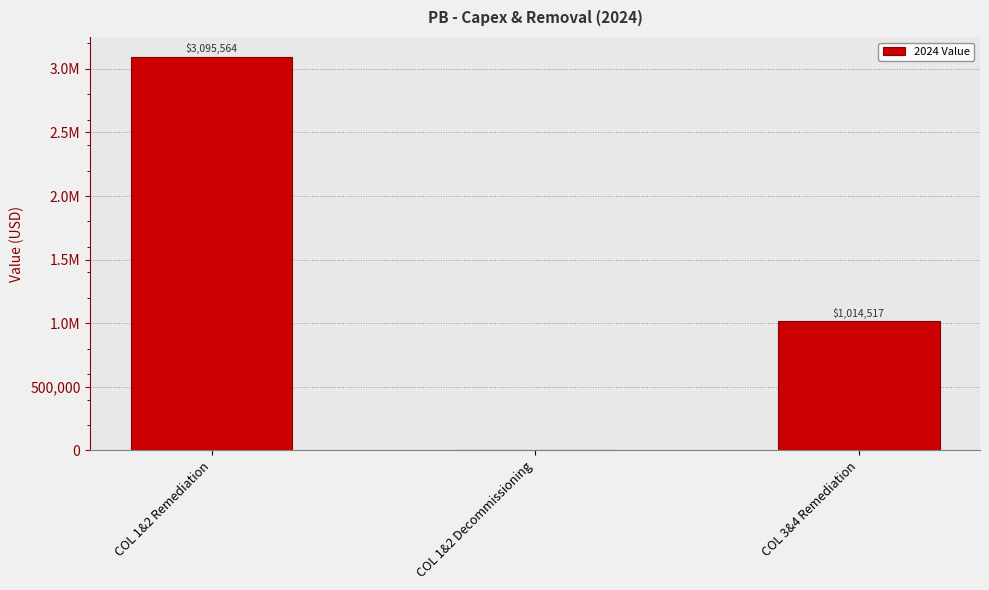

List the labels in order of value, smallest first.

COL 1&2 Decommissioning, COL 3&4 Remediation, COL 1&2 Remediation